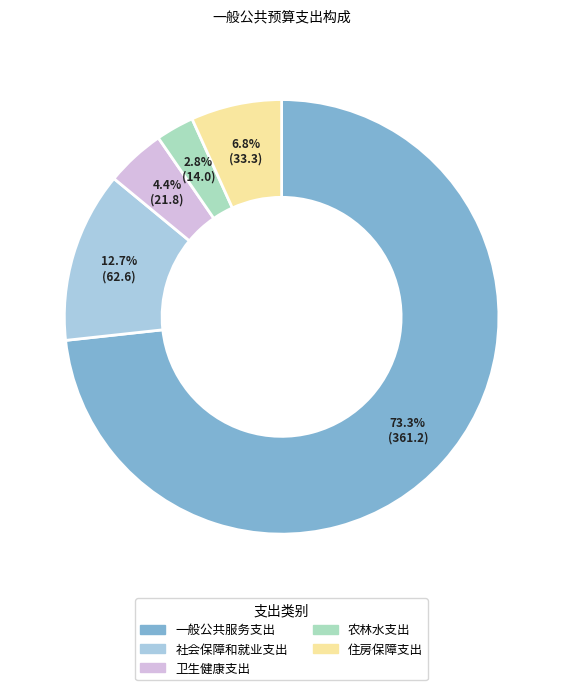

To the nearest percent, what is the average slice percentage?

20%